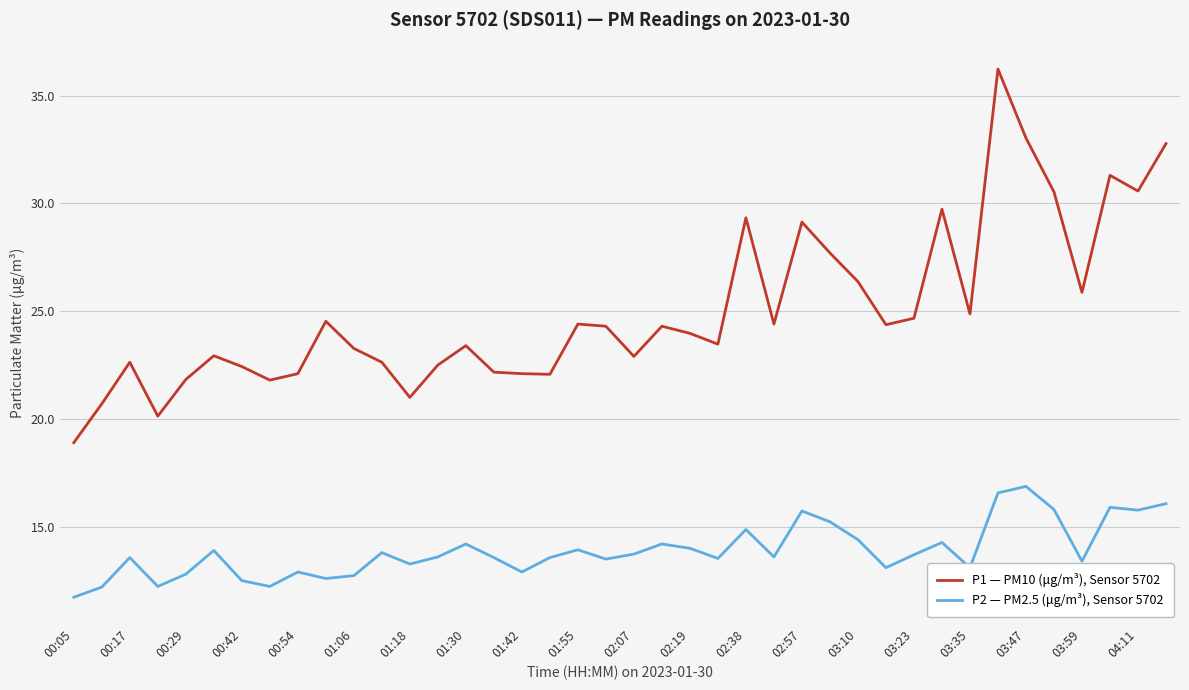

Which series has the widest spread of values?

P1 — PM10 (μg/m³), Sensor 5702